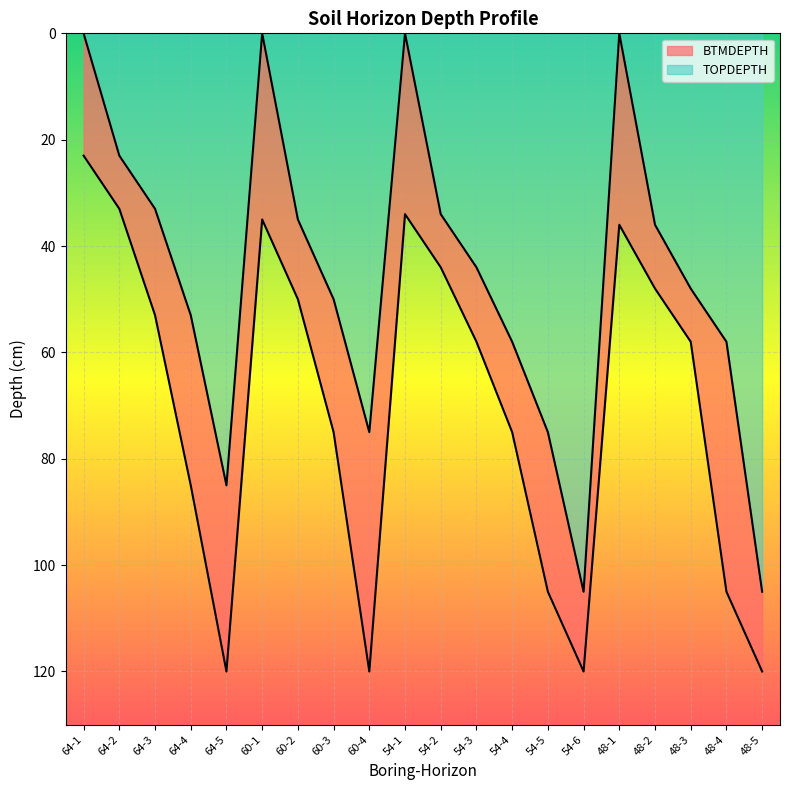

Reading left to right, transcribe all the data shown in this chart.

TOPDEPTH: 0	23	33	53	85	0	35	50	75	0	34	44	58	75	105	0	36	48	58	105
BTMDEPTH: 23	33	53	85	120	35	50	75	120	34	44	58	75	105	120	36	48	58	105	120